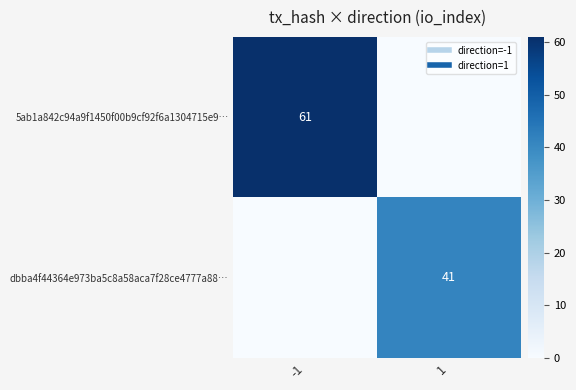

What is the difference between the highest and lowest values at 1?

41